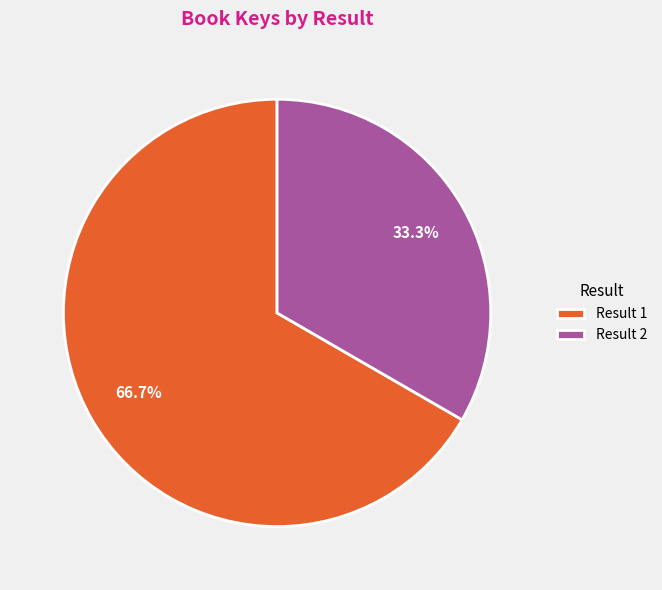

Combined, what portion of the pie is Result 2 and Result 1?

100.0%